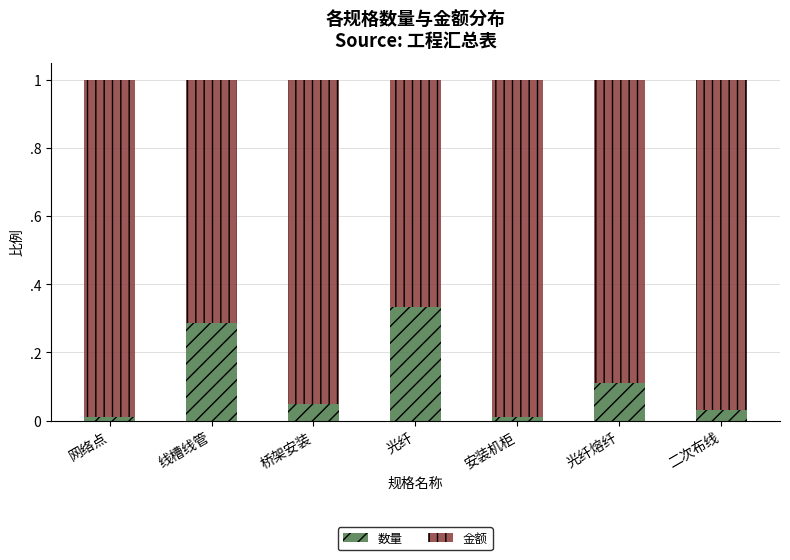

Does the chart contain stacked bars?

Yes